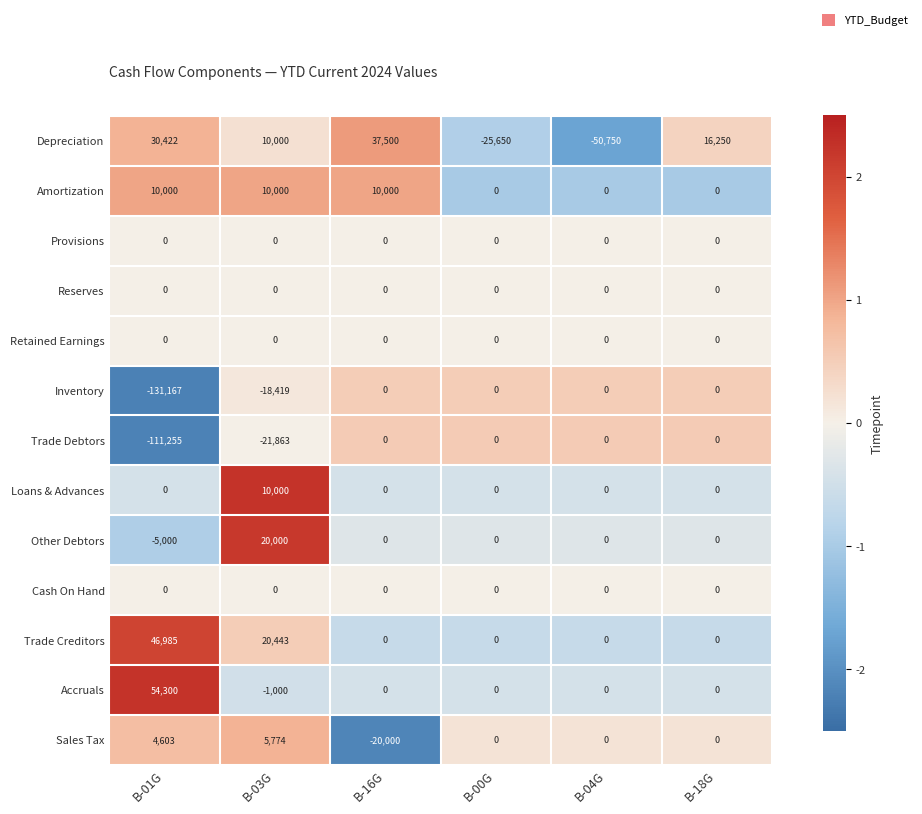

Between B-01G and B-00G, which series saw the biggest shift?

Inventory